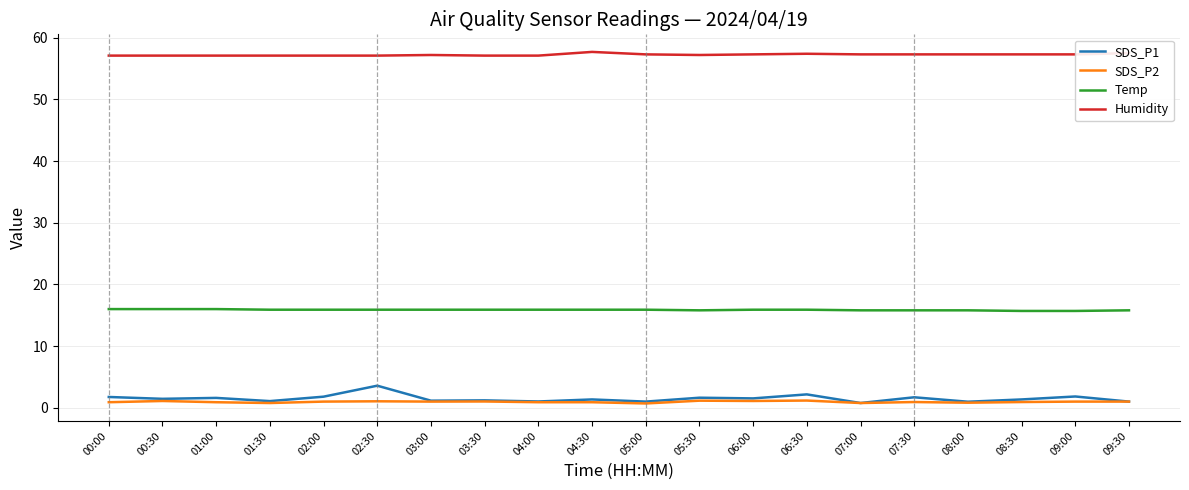

What is the maximum value for Humidity?

57.7